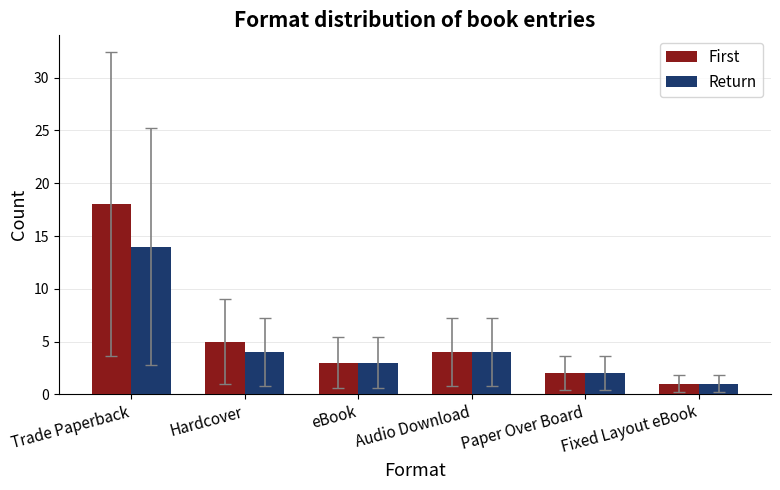

At which category is the sum across all series the highest?

Trade Paperback